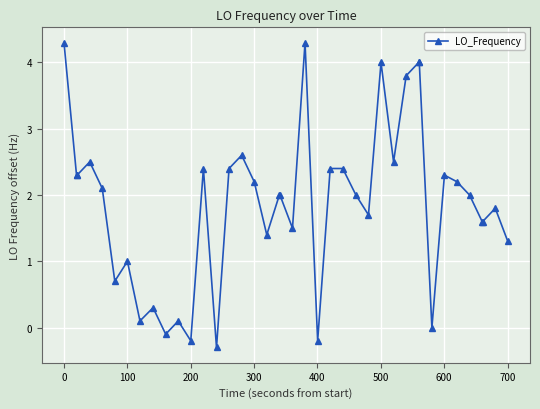

True or false: there are more than 0 points higher than both neighbors.

True